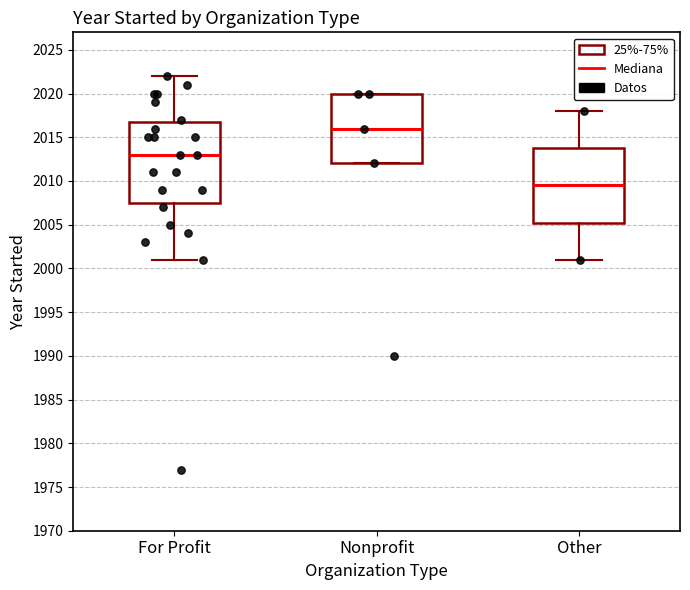

Which box's median line is the highest?

Nonprofit